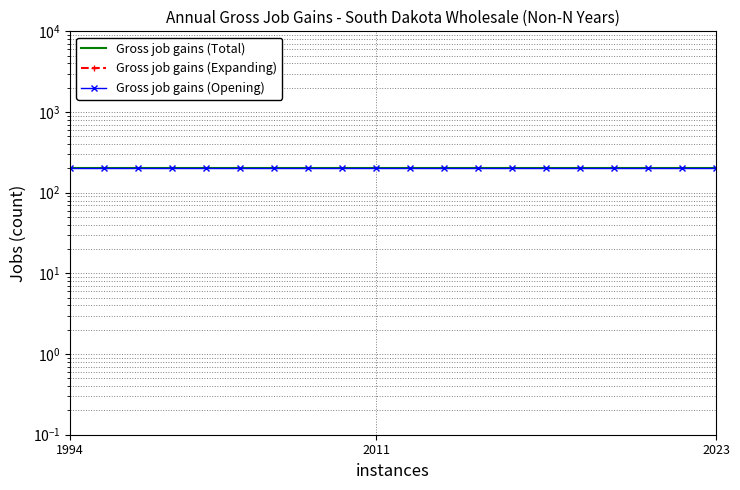

What are all the series names shown in the legend?

Gross job gains (Total), Gross job gains (Expanding), Gross job gains (Opening)